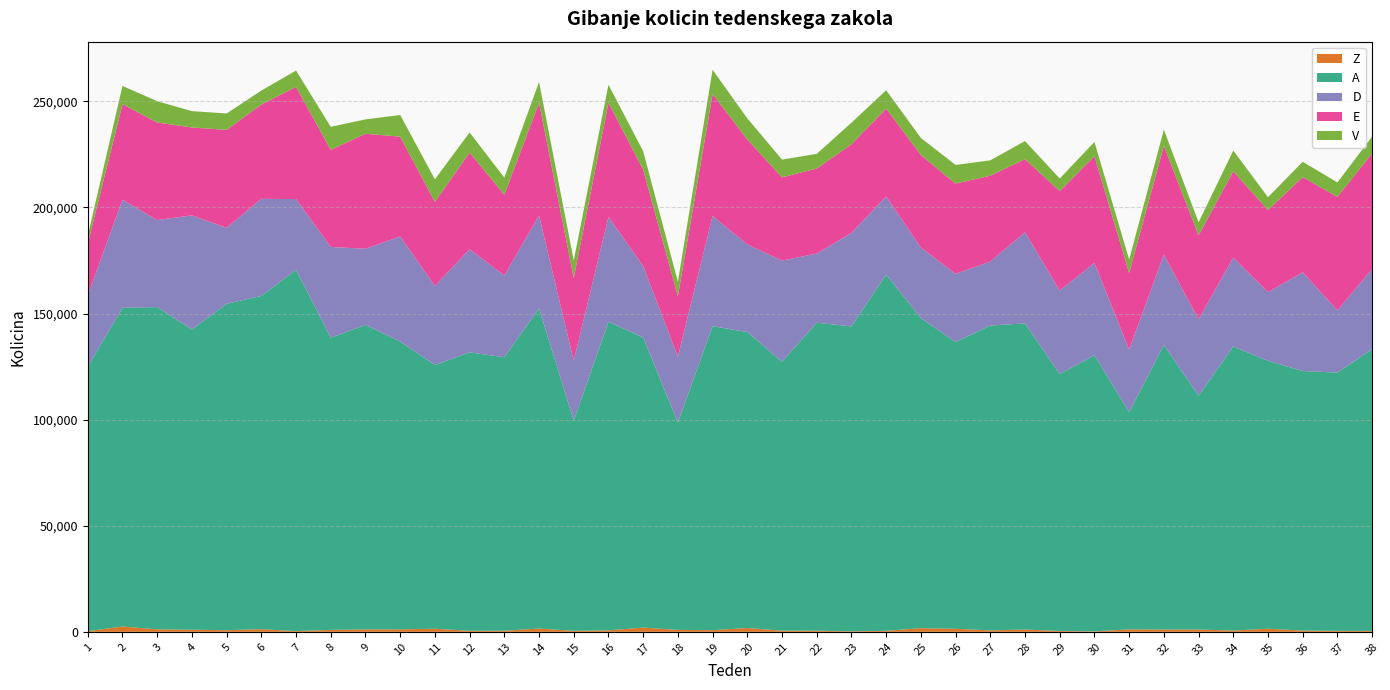

Reading right to left, extract all data points from this chart.

Z: 38=409	37=439	36=595	35=1459	34=612	33=1058	32=1074	31=1156	30=190	29=396	28=1073	27=676	26=1428	25=1724	24=464	23=242	22=519	21=545	20=1788	19=786	18=899	17=1983	16=689	15=468	14=1538	13=495	12=472	11=1459	10=1155	9=1143	8=911	7=329	6=1237	5=761	4=977	3=1174	2=2496	1=293
A: 38=132822	37=121729	36=122305	35=126257	34=133839	33=110228	32=134096	31=102348	30=130150	29=121103	28=144265	27=143658	26=135140	25=146152	24=167894	23=143684	22=145149	21=126762	20=139467	19=143252	18=97698	17=136740	16=145374	15=98996	14=150854	13=128885	12=131235	11=124304	10=135639	9=143529	8=137671	7=170271	6=157043	5=153828	4=141505	3=151850	2=150200	1=124633
D: 38=37720	37=29315	36=46535	35=32369	34=41863	33=36016	32=42580	31=29480	30=43516	29=39317	28=42952	27=30140	26=32111	25=33237	24=36811	23=44048	22=32588	21=47623	20=41338	19=51951	18=31025	17=33632	16=49441	15=28309	14=43785	13=38519	12=48613	11=37243	10=49508	9=35861	8=42794	7=33327	6=45760	5=35827	4=53771	3=41016	2=50918	1=33641
E: 38=54547	37=53492	36=44855	35=38651	34=40694	33=39543	32=51318	31=36132	30=50332	29=46849	28=34474	27=40474	26=42552	25=43590	24=41419	23=41783	22=40054	21=39241	20=49434	19=57433	18=28507	17=45484	16=53811	15=38979	14=53149	13=38075	12=45529	11=39597	10=47066	9=54190	8=45757	7=52851	6=44446	5=46129	4=41428	3=45990	2=45060	1=24395
V: 38=7889	37=6804	36=7214	35=6082	34=9777	33=6116	32=7591	31=6311	30=6678	29=5955	28=8511	27=7241	26=8780	25=8057	24=8624	23=10166	22=6927	21=8362	20=9952	19=11450	18=6880	17=8636	16=8496	15=8283	14=9796	13=8066	12=9483	11=10631	10=10188	9=6764	8=10850	7=7726	6=6583	5=7720	4=7701	3=10025	2=8589	1=3651